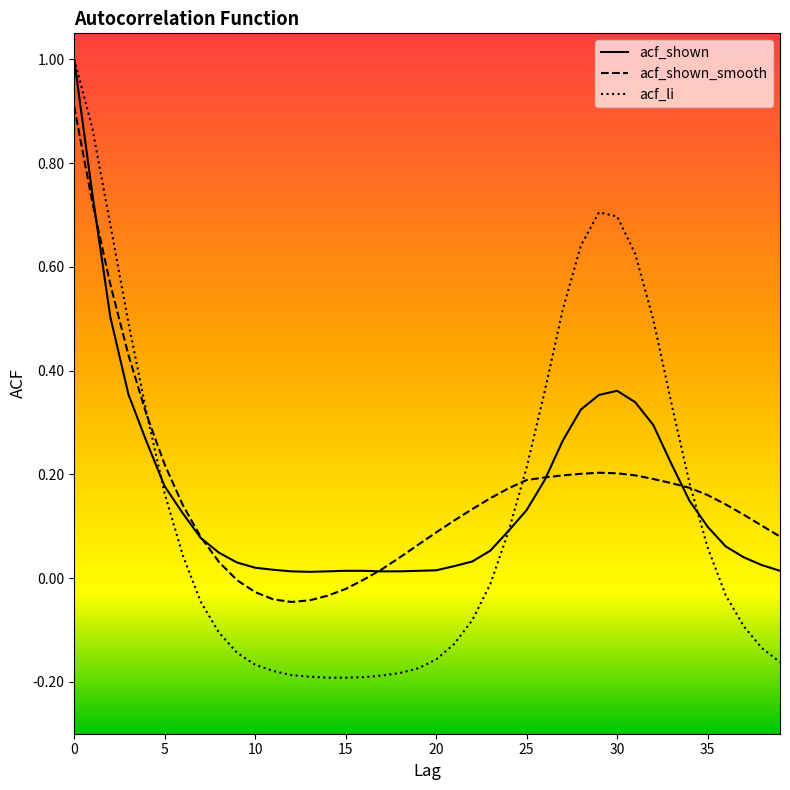

Which series has the widest spread of values?

acf_li